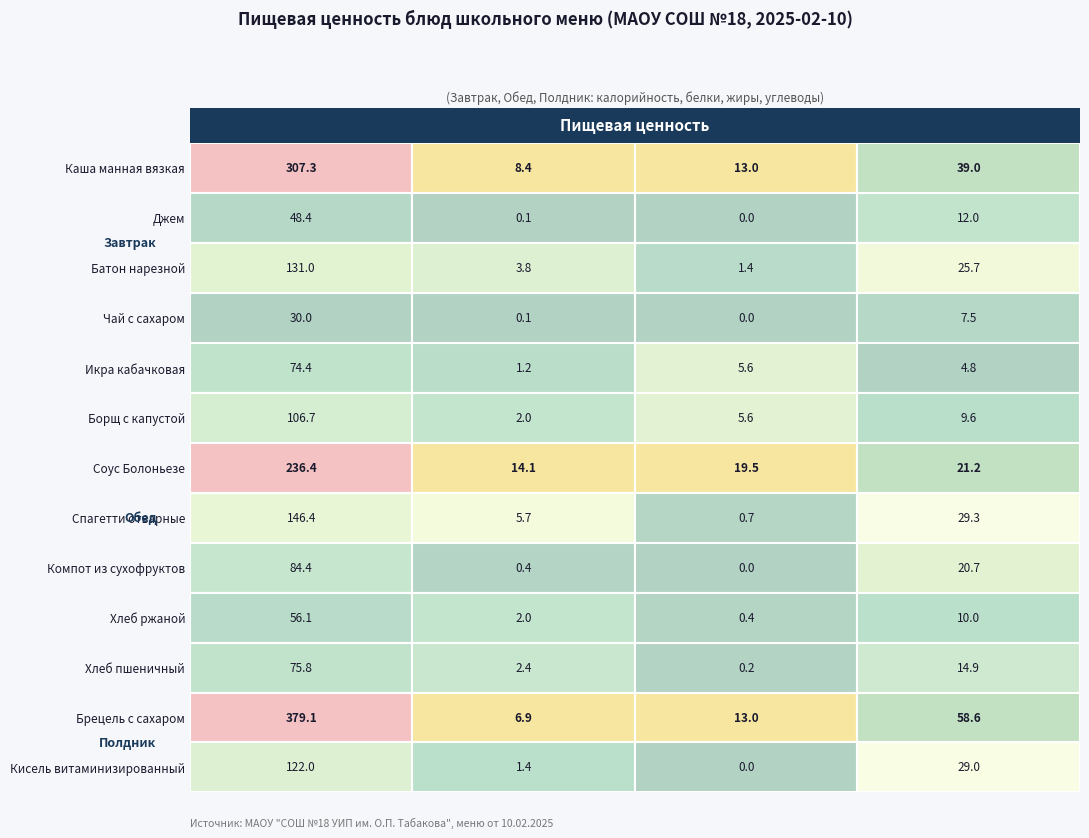

Reading left to right, transcribe all the data shown in this chart.

Каша манная вязкая: 307.3	8.4	13.0	39.0
Джем: 48.4	0.1	0.0	12.0
Батон нарезной: 131.0	3.8	1.4	25.7
Чай с сахаром: 30.0	0.1	0.0	7.5
Икра кабачковая: 74.4	1.2	5.6	4.8
Борщ с капустой: 106.7	2.0	5.6	9.6
Соус Болоньезе: 236.4	14.1	19.5	21.2
Спагетти отварные: 146.4	5.7	0.7	29.3
Компот из сухофруктов: 84.4	0.4	0.0	20.7
Хлеб ржаной: 56.1	2.0	0.4	10.0
Хлеб пшеничный: 75.8	2.4	0.2	14.9
Брецель с сахаром: 379.1	6.9	13.0	58.6
Кисель витаминизированный: 122.0	1.4	0.0	29.0